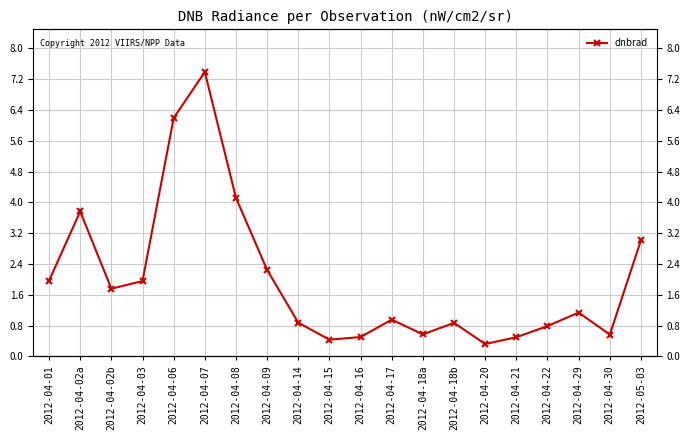

Between 2012-04-22 and 2012-04-09, which is larger?

2012-04-09